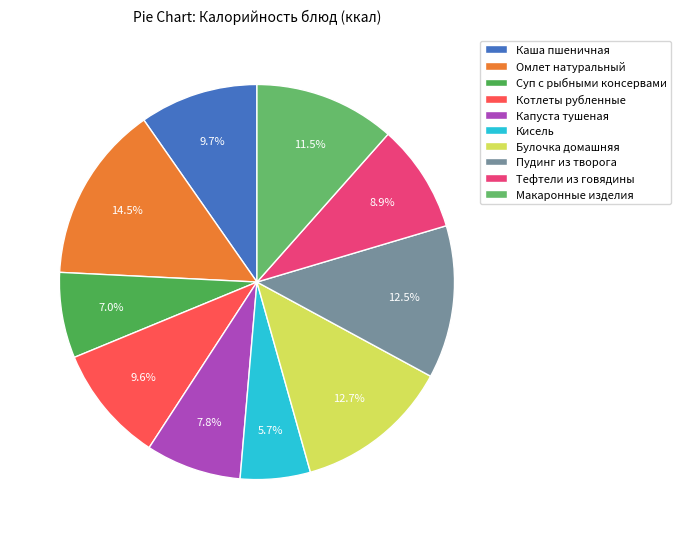

To the nearest percent, what is the combined percentage of Каша пшеничная and Макаронные изделия?

21%